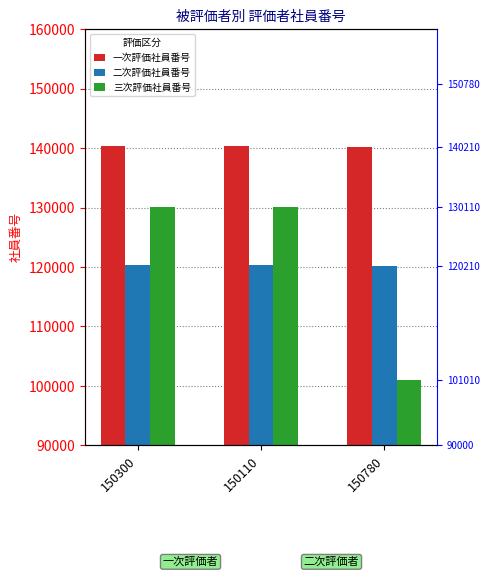

Is the value of 一次評価社員番号 at 150300 greater than the value of 三次評価社員番号 at 150300?

Yes